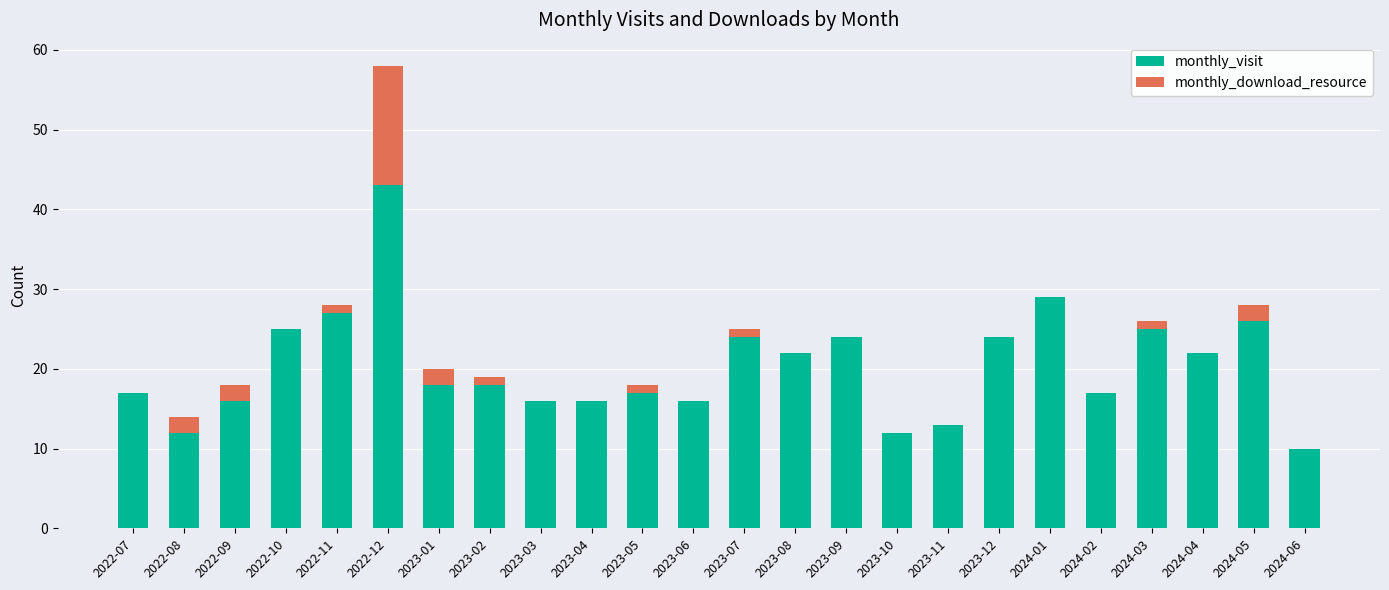

What is the total value across all series at 2023-11?

13